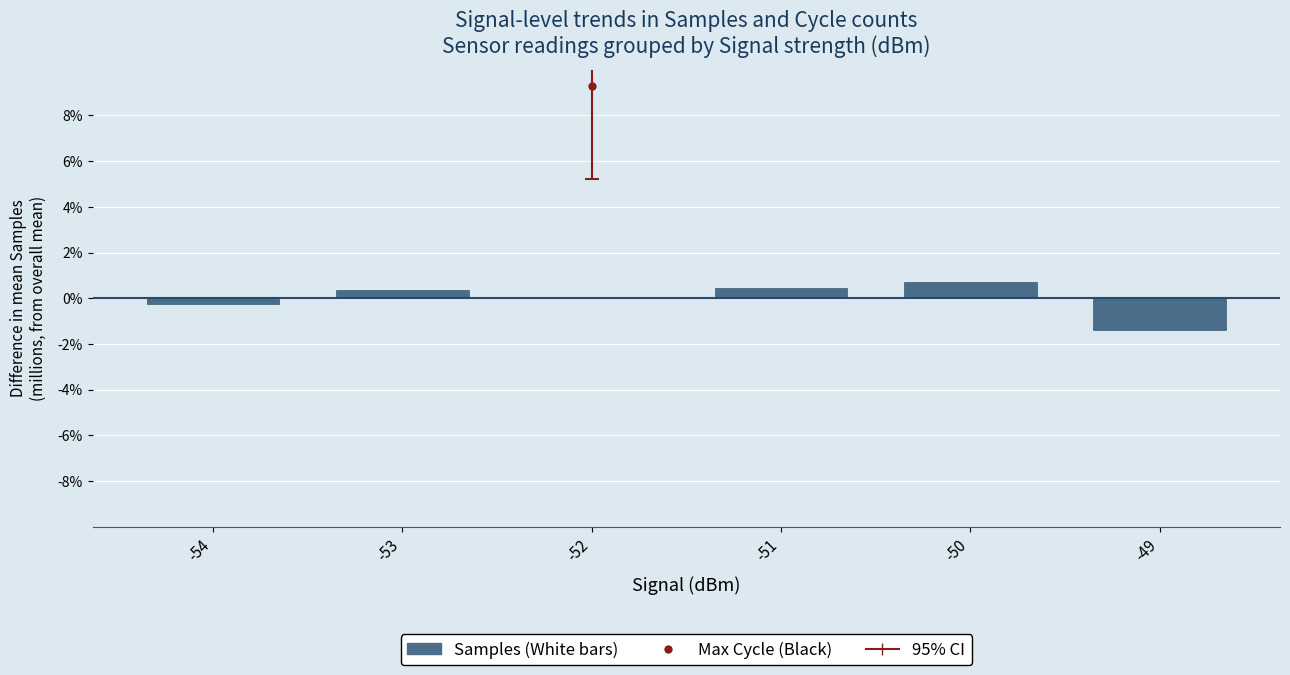

Reading left to right, extract all data points from this chart.

-54=-0.0	-53=0.0	-52=0.0	-51=0.0	-50=0.0	-49=-0.0